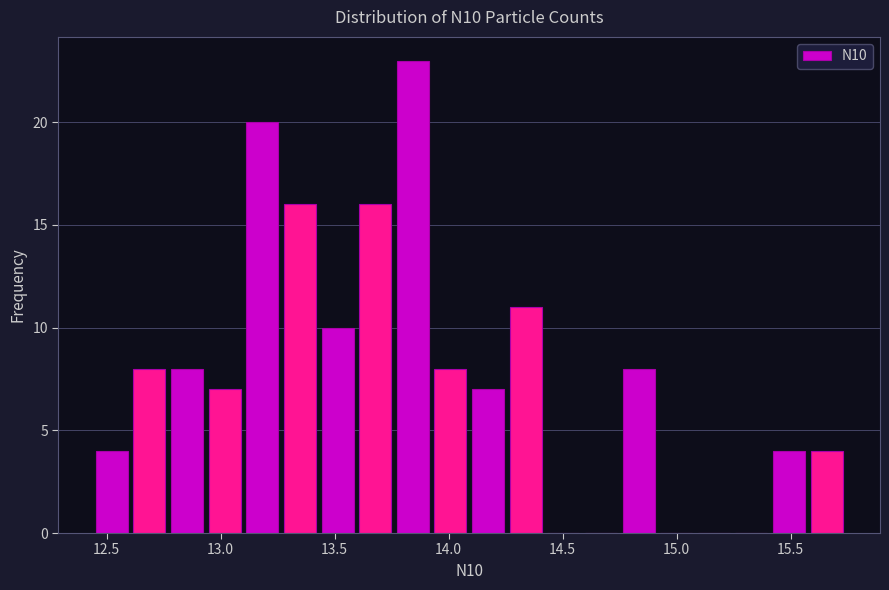

Read against the x-axis, roughly where is the centre of the tallest bar?

13.85